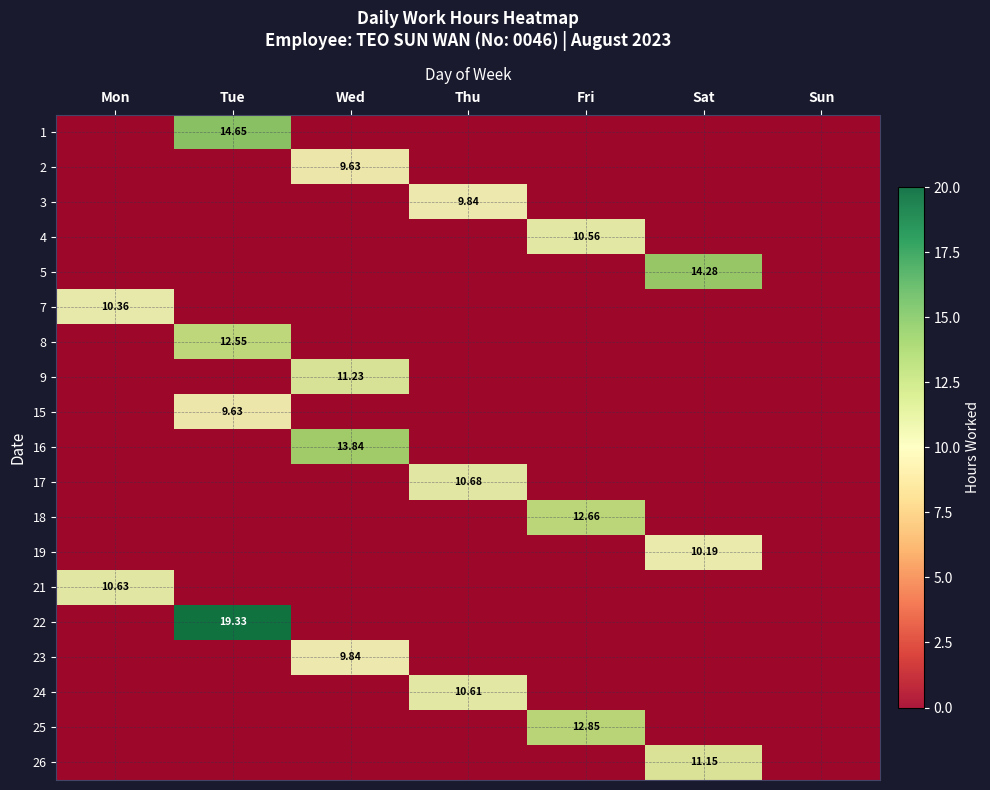

Is it true that 15 equals 0.0 at Thu?

True